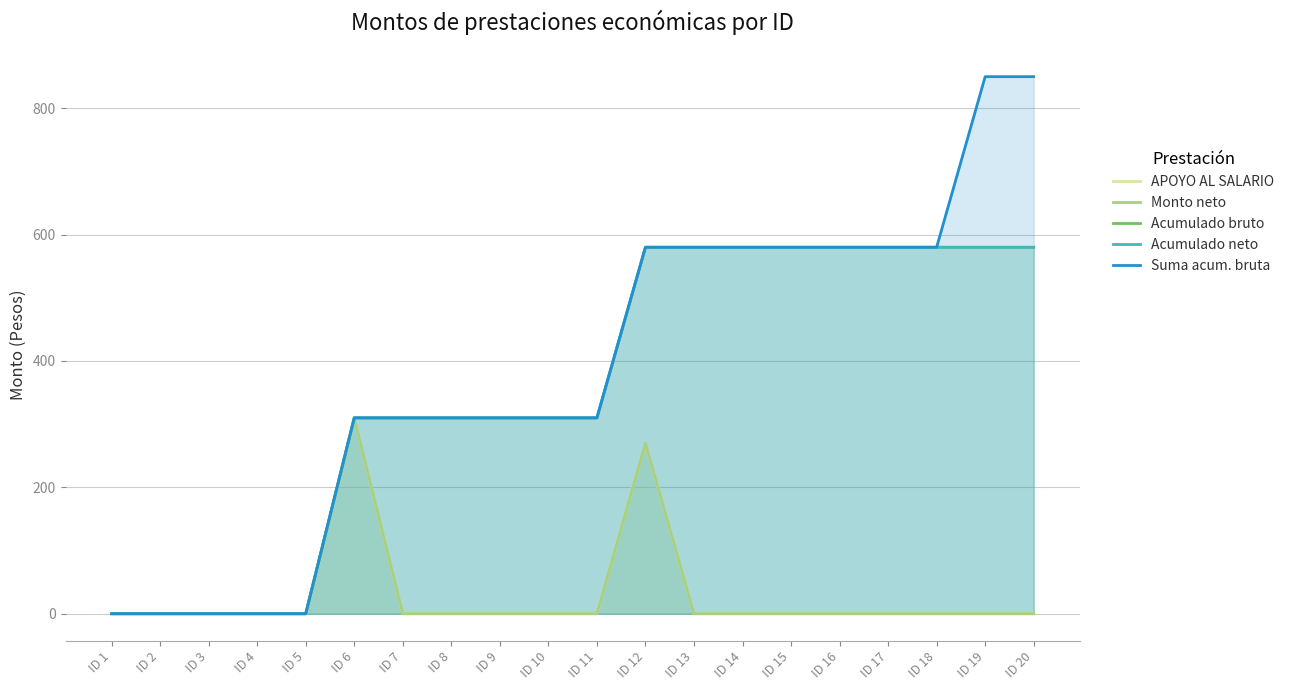

How many data points in Acumulado neto are above 310?

9